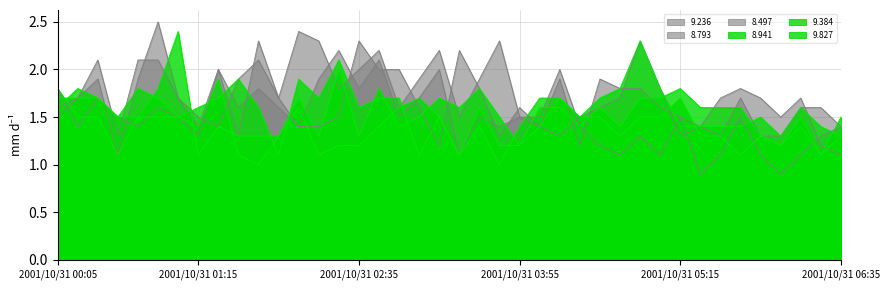

At how many categories does at least one series exceed 1?

40